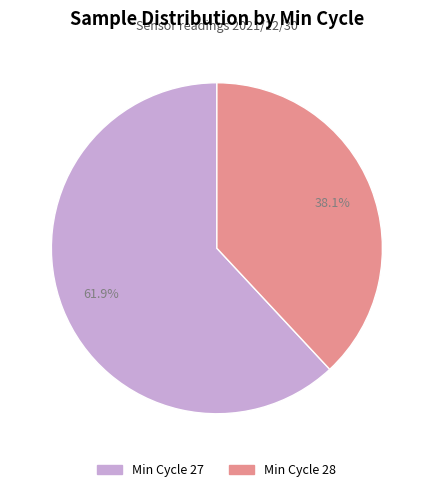

Does any single category account for the majority?

Yes